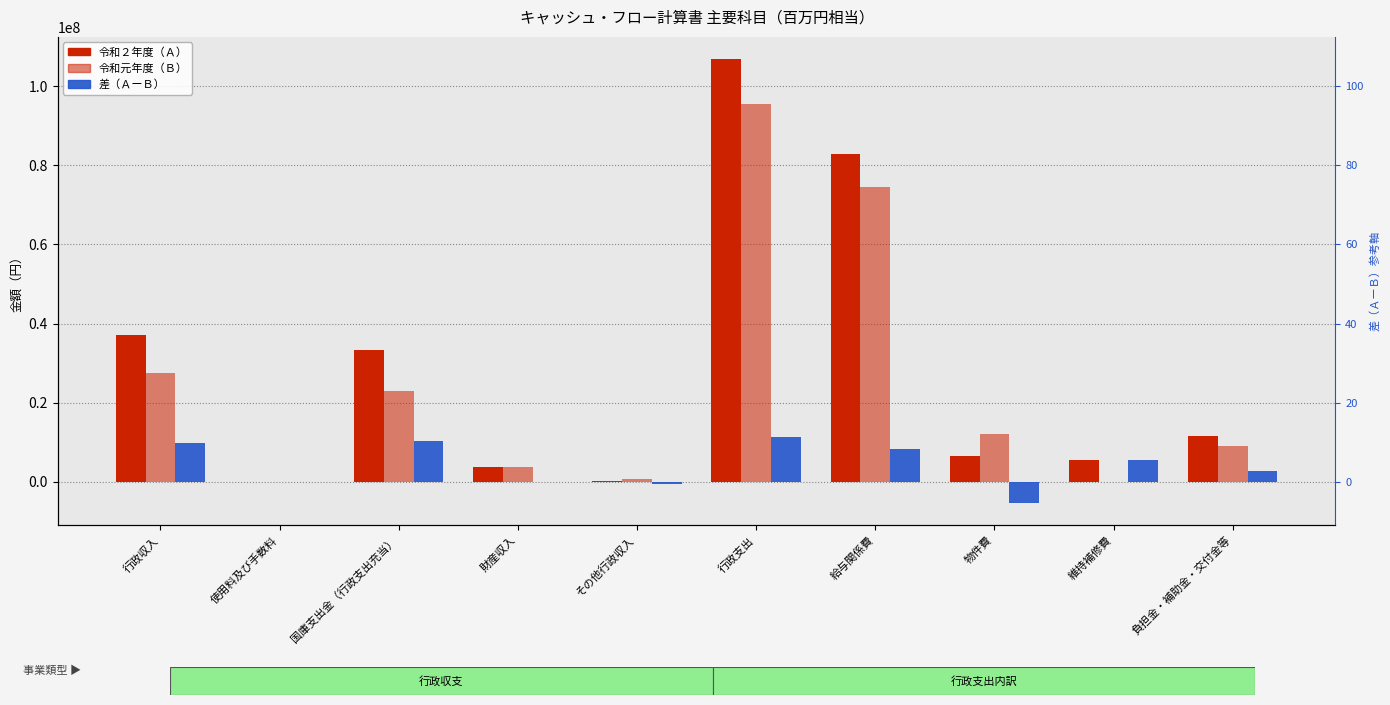

What position from the right is 国庫支出金（行政支出充当）?

8